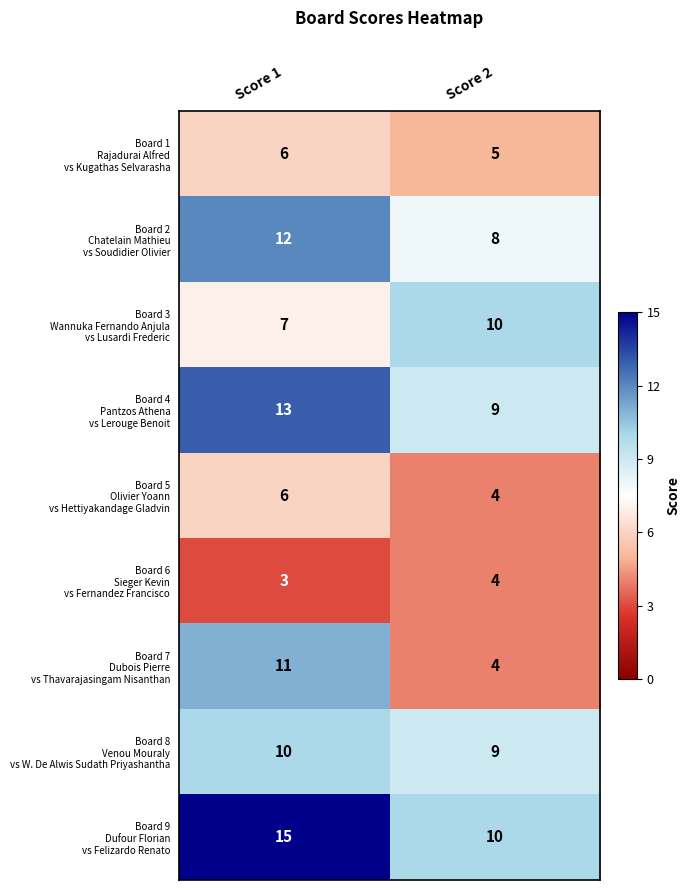

What is the greatest value displayed?

15